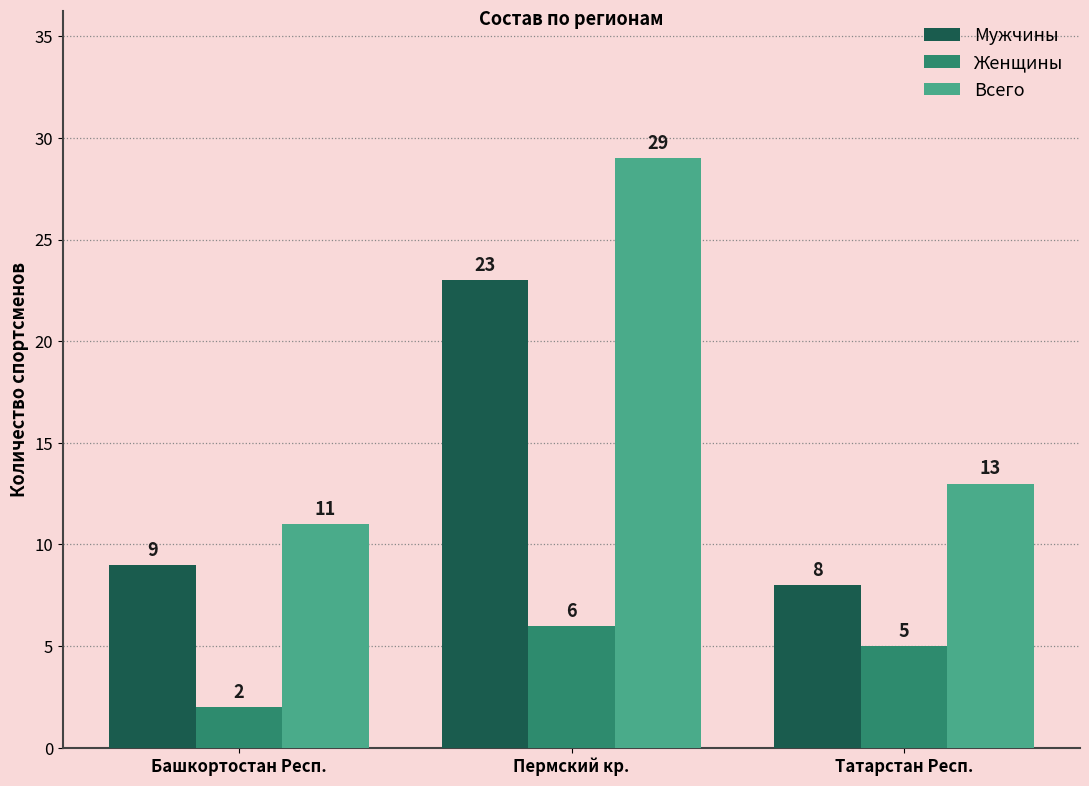

Reading right to left, transcribe all the data shown in this chart.

Мужчины: Татарстан Респ.=8	Пермский кр.=23	Башкортостан Респ.=9
Женщины: Татарстан Респ.=5	Пермский кр.=6	Башкортостан Респ.=2
Всего: Татарстан Респ.=13	Пермский кр.=29	Башкортостан Респ.=11